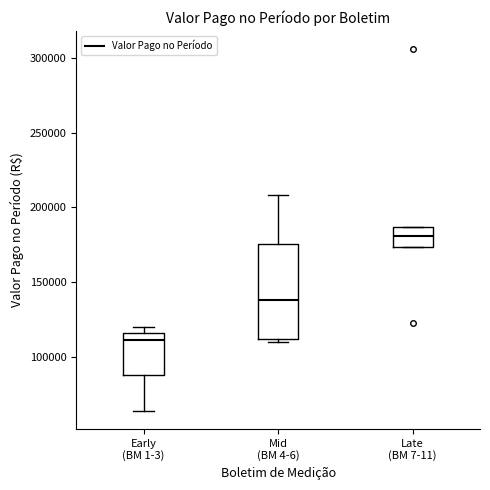

Comparing the boxes themselves (not the whiskers), which one is the tallest?

Mid (BM 4-6)